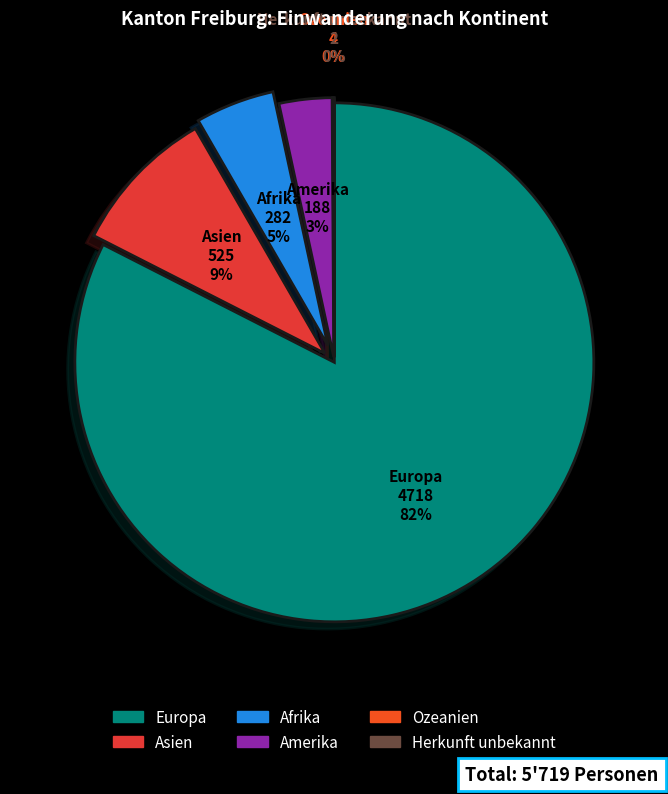

What is the majority slice?

Europa